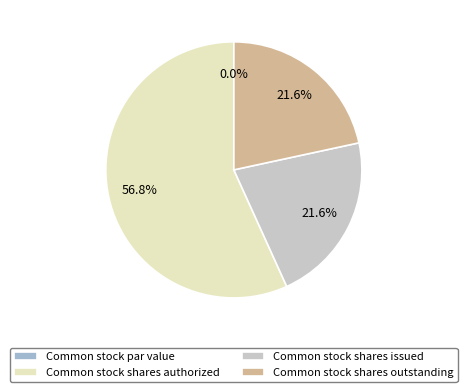

To the nearest percent, what is the difference between the Common stock shares outstanding and Common stock par value slice percentages?

22%